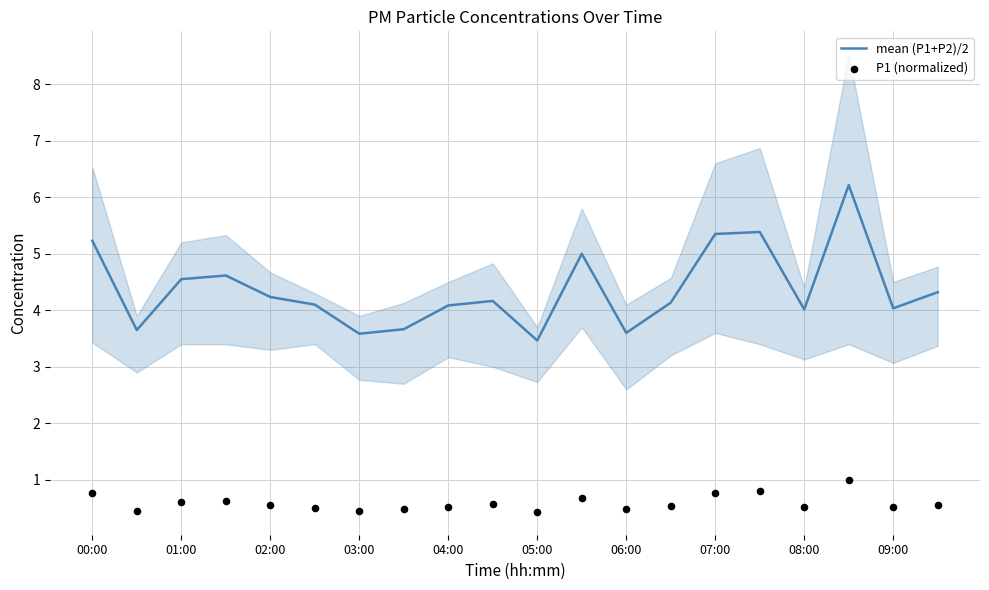

The value of mean (P1+P2)/2 at 08:00 is 5.9. True or false?

False